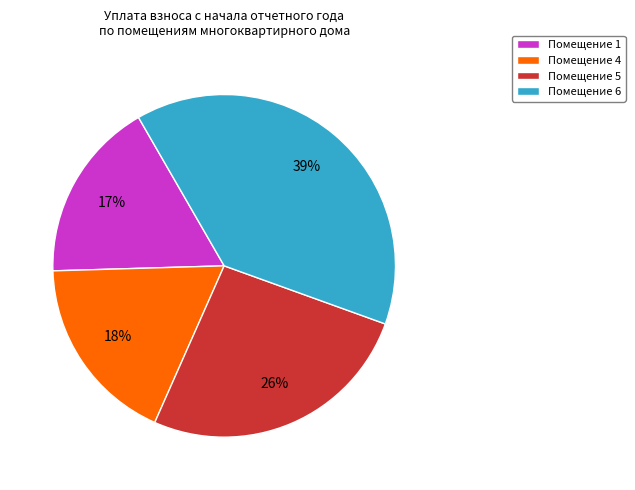

To the nearest percent, what is the difference between the largest and smallest slice percentages?

22%